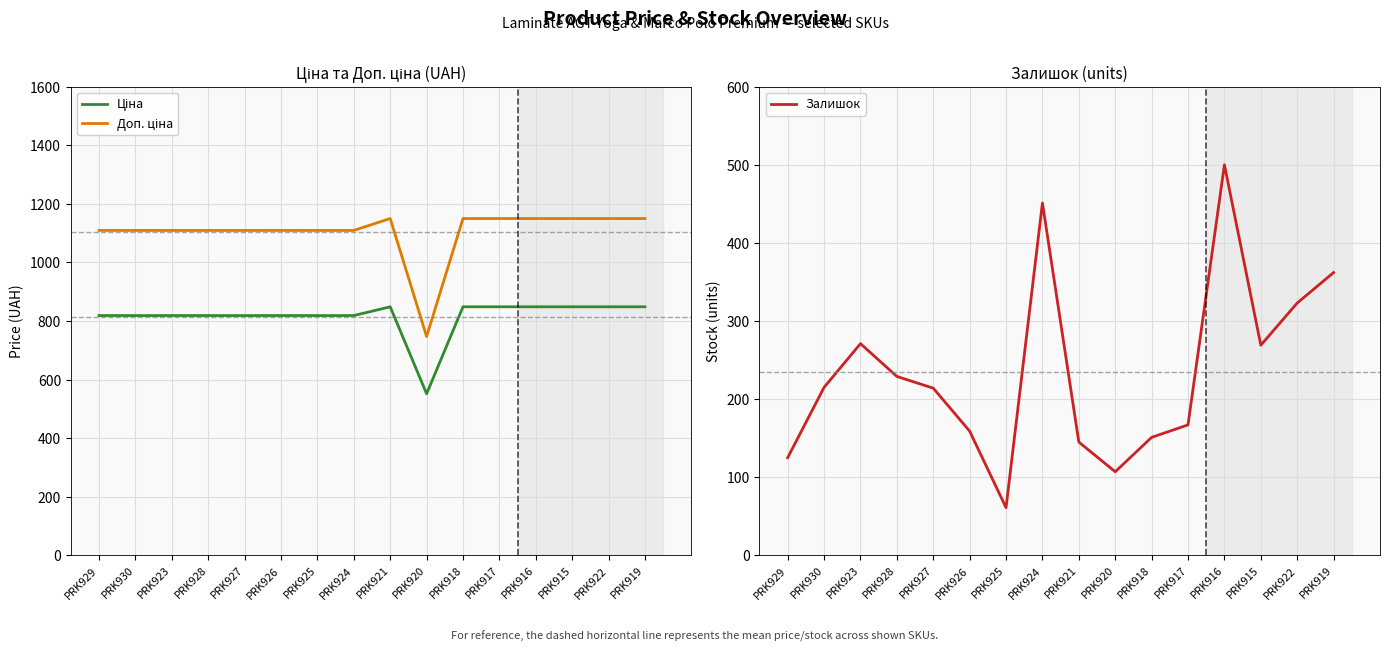

What is the total value across all series at PRK919?

2360.2